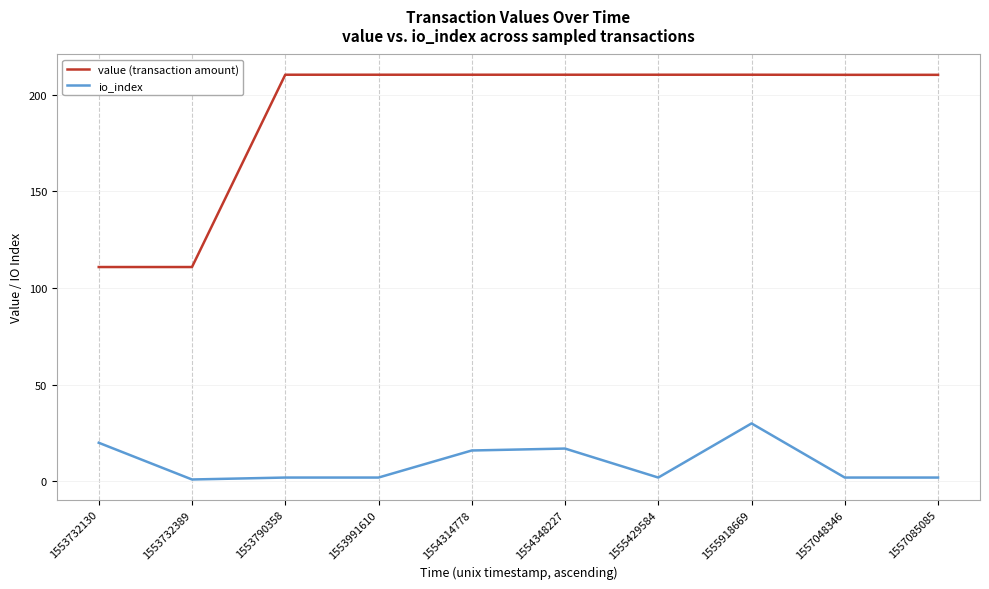

Rank the series at 1557085085 from highest to lowest value.

value (transaction amount), io_index